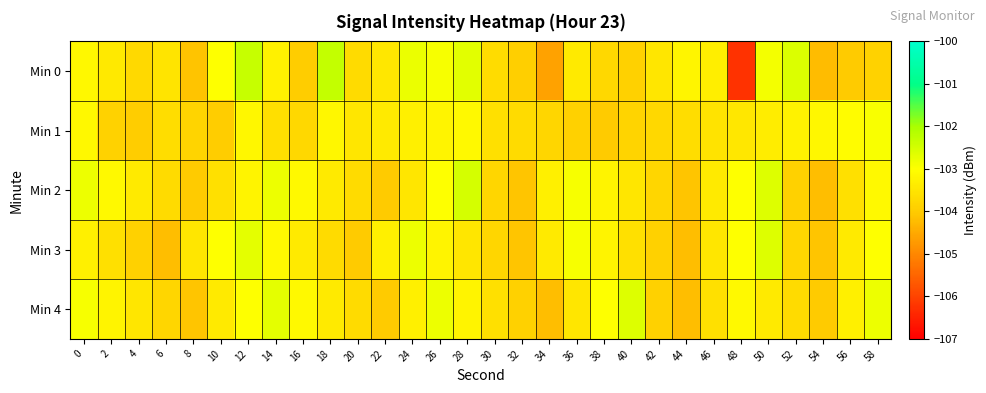

Reading right to left, what are all the values shown in this chart?

Min 0: 58=-103.9	56=-104.0	54=-104.2	52=-102.6	50=-102.9	48=-106.2	46=-103.3	44=-103.2	42=-103.5	40=-103.9	38=-103.8	36=-103.4	34=-104.6	32=-103.9	30=-103.7	28=-102.7	26=-102.9	24=-102.8	22=-103.5	20=-103.7	18=-102.3	16=-104.0	14=-103.3	12=-102.3	10=-103.0	8=-104.1	6=-103.5	4=-103.7	2=-103.4	0=-103.1
Min 1: 58=-103.0	56=-103.0	54=-103.2	52=-103.2	50=-103.3	48=-103.5	46=-103.5	44=-103.7	42=-103.8	40=-103.8	38=-104.0	36=-103.9	34=-103.8	32=-103.7	30=-103.6	28=-103.1	26=-103.2	24=-103.3	22=-103.4	20=-103.5	18=-103.2	16=-103.8	14=-103.6	12=-103.2	10=-104.0	8=-103.8	6=-103.6	4=-104.0	2=-103.9	0=-103.1
Min 2: 58=-103.1	56=-103.6	54=-104.2	52=-103.9	50=-102.6	48=-103.0	46=-103.4	44=-104.1	42=-103.8	40=-103.5	38=-103.2	36=-102.9	34=-103.3	32=-104.1	30=-103.8	28=-102.5	26=-103.0	24=-103.5	22=-104.0	20=-103.7	18=-103.4	16=-103.1	14=-102.8	12=-103.2	10=-103.6	8=-104.0	6=-103.7	4=-103.4	2=-103.1	0=-102.8
Min 3: 58=-103.0	56=-103.4	54=-104.1	52=-103.8	50=-102.6	48=-103.0	46=-103.5	44=-104.2	42=-103.9	40=-103.6	38=-103.2	36=-102.9	34=-103.4	32=-104.1	30=-103.8	28=-103.5	26=-103.2	24=-102.8	22=-103.3	20=-104.0	18=-103.7	16=-103.4	14=-103.1	12=-102.7	10=-103.0	8=-103.5	6=-104.2	4=-103.9	2=-103.6	0=-103.3
Min 4: 58=-102.8	56=-103.3	54=-104.0	52=-103.7	50=-103.4	48=-103.1	46=-103.6	44=-104.2	42=-103.9	40=-102.6	38=-103.0	36=-103.5	34=-104.2	32=-103.9	30=-103.6	28=-103.2	26=-102.8	24=-103.3	22=-104.0	20=-103.7	18=-103.4	16=-103.1	14=-102.7	12=-103.0	10=-103.4	8=-104.1	6=-103.8	4=-103.5	2=-103.2	0=-102.9